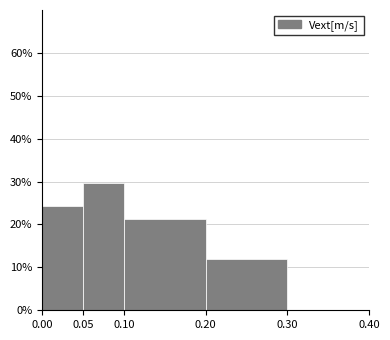

How tall is the bar that spans 0.10 to 0.20 on the x-axis? The values are not printed on the chart, so give them approximately, as read against the axis.

21